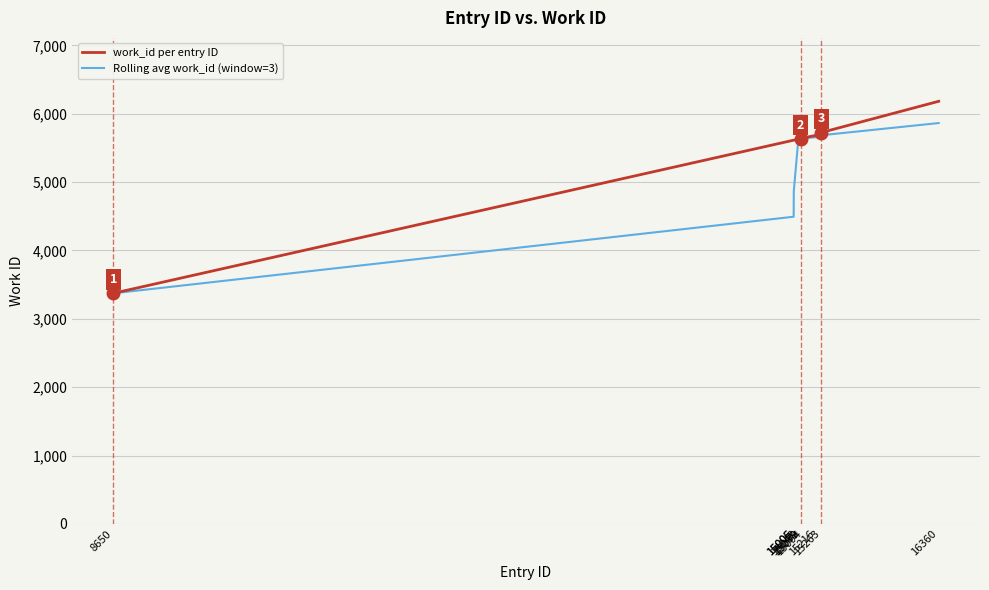

What is the total value across all series at 15094?

11288.3